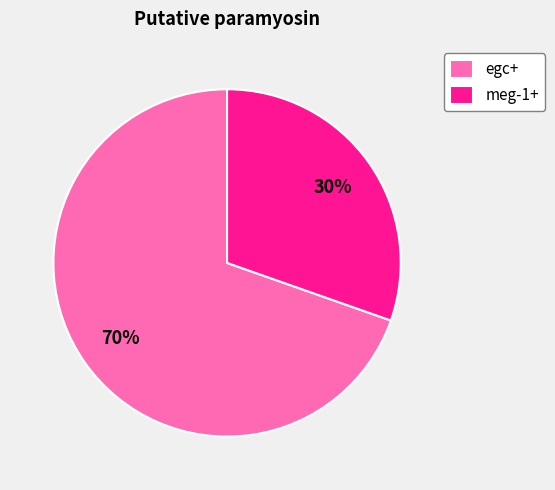

What percentage is the meg-1+ slice, to the nearest percent?

30%